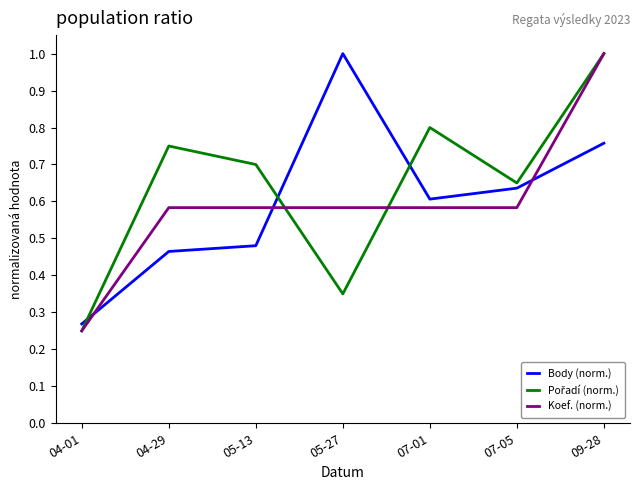

The Body (norm.) series shows 0.1 at 04-01. True or false?

False